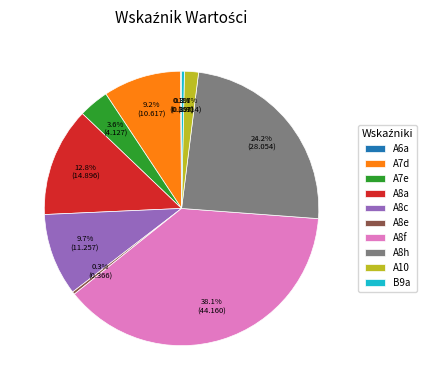

What is the ratio of the value at A7d to the value at A8f?

0.2